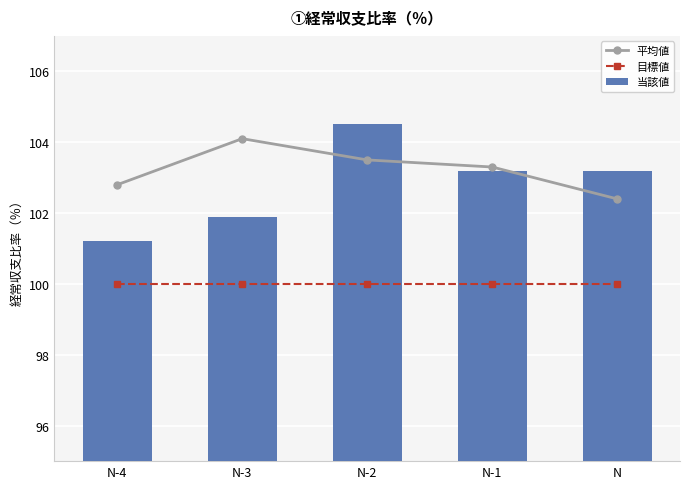

Reading left to right, extract all data points from this chart.

平均値: 102.8	104.1	103.5	103.3	102.4
目標値: 100.0	100.0	100.0	100.0	100.0
当該値: 101.2	101.9	104.5	103.2	103.2